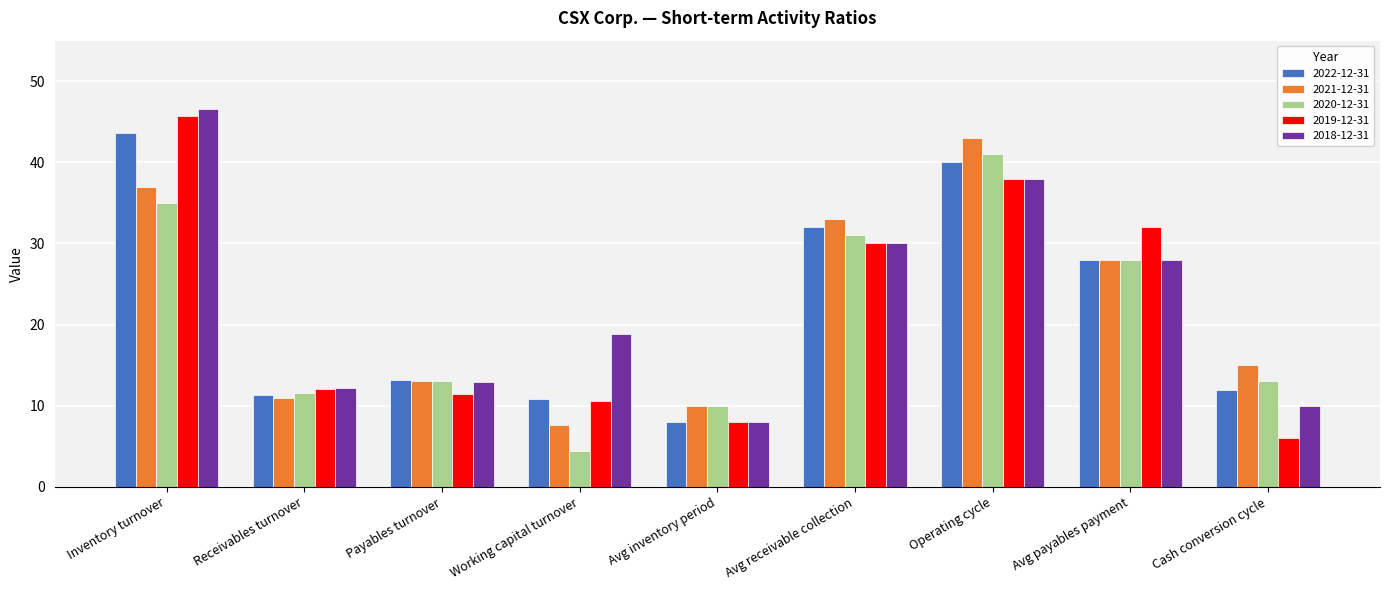

What is the spread (max minus min) of values at Receivables turnover?

1.2